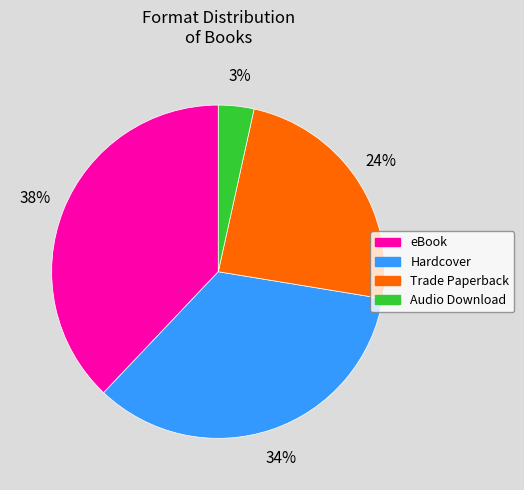

Count the number of slices in the pie.

4